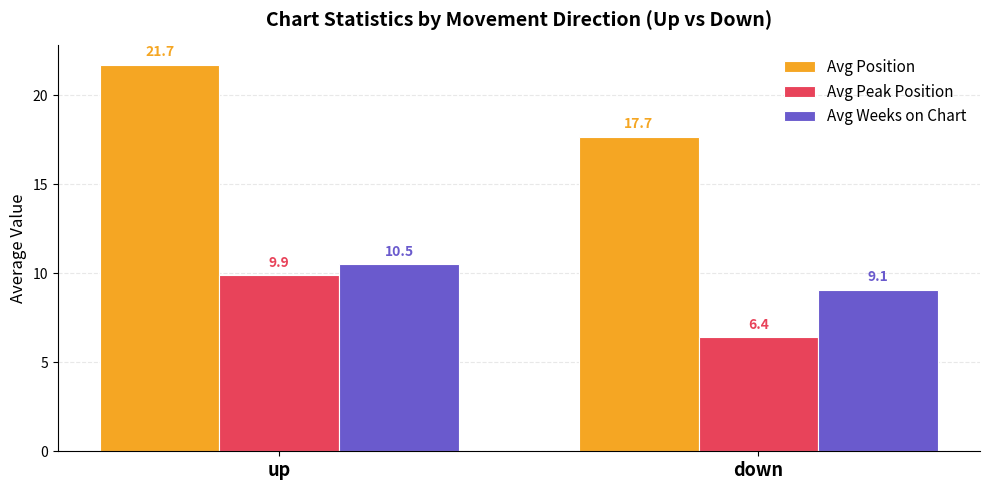

Which label corresponds to the smallest value in the chart?

down